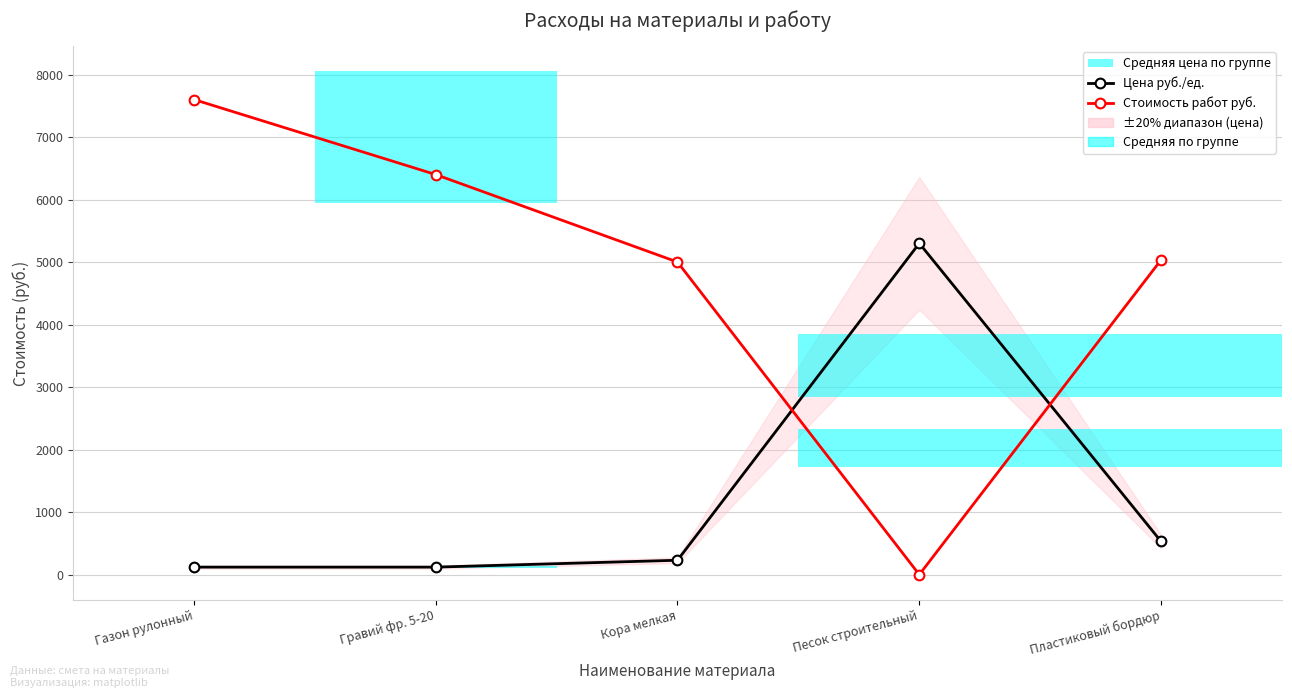

What is the difference between the maximum and minimum values in the Стоимость работ руб. series?

7600